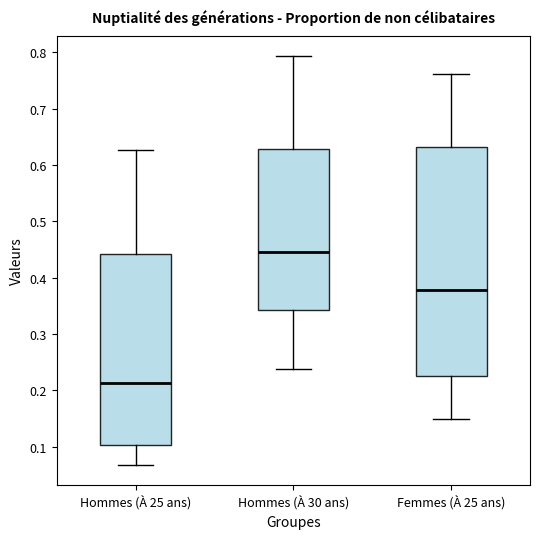

Comparing the boxes themselves (not the whiskers), which one is the tallest?

Femmes (À 25 ans)